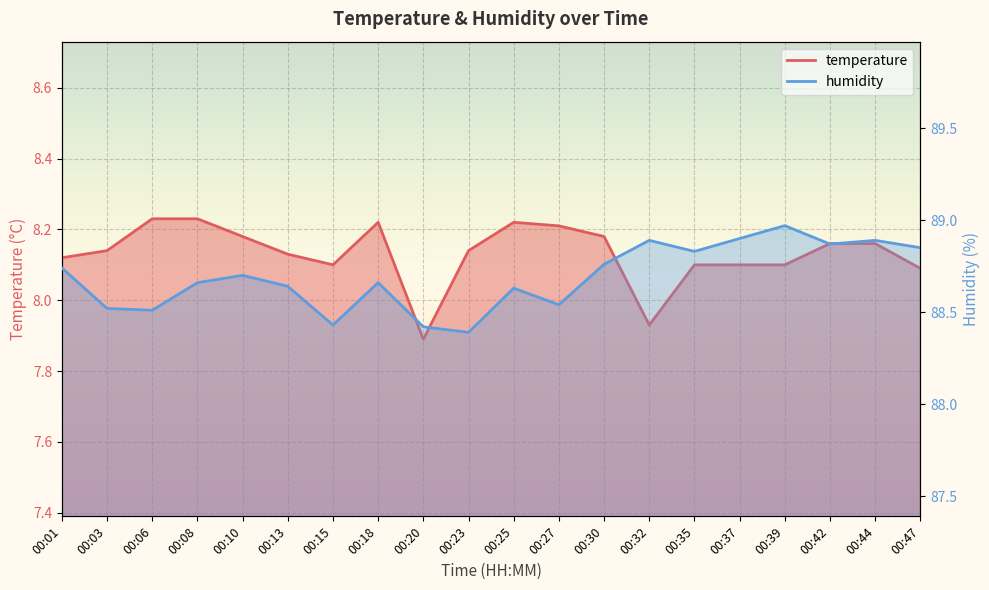

Which has a higher value, 00:06 or 00:23?

00:06